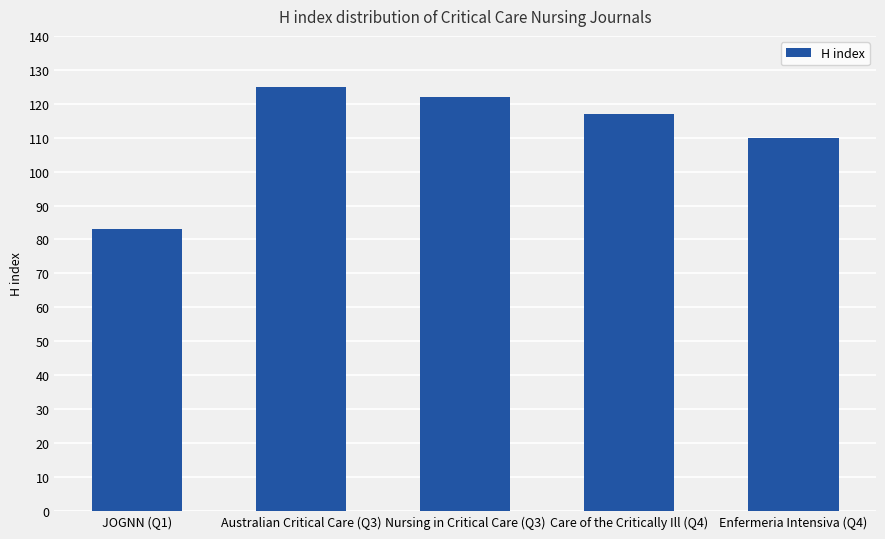

Approximately how many times larger is the value at Nursing in Critical Care (Q3) compared to Care of the Critically Ill (Q4)?

1.0